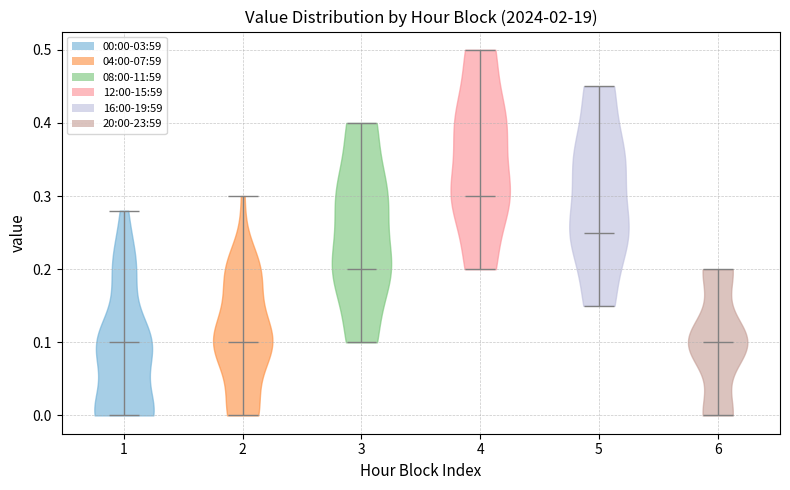

Reading left to right, read every violin against the y-axis: where its median line is, and the lowest and highest points it reaches. The values are not printed on the chart, so give them approximately, as read against the axis.

1: median line 0.10, lowest point 0.00, highest point 0.28
2: median line 0.10, lowest point 0.00, highest point 0.30
3: median line 0.20, lowest point 0.10, highest point 0.40
4: median line 0.30, lowest point 0.20, highest point 0.50
5: median line 0.25, lowest point 0.15, highest point 0.45
6: median line 0.10, lowest point 0.00, highest point 0.20